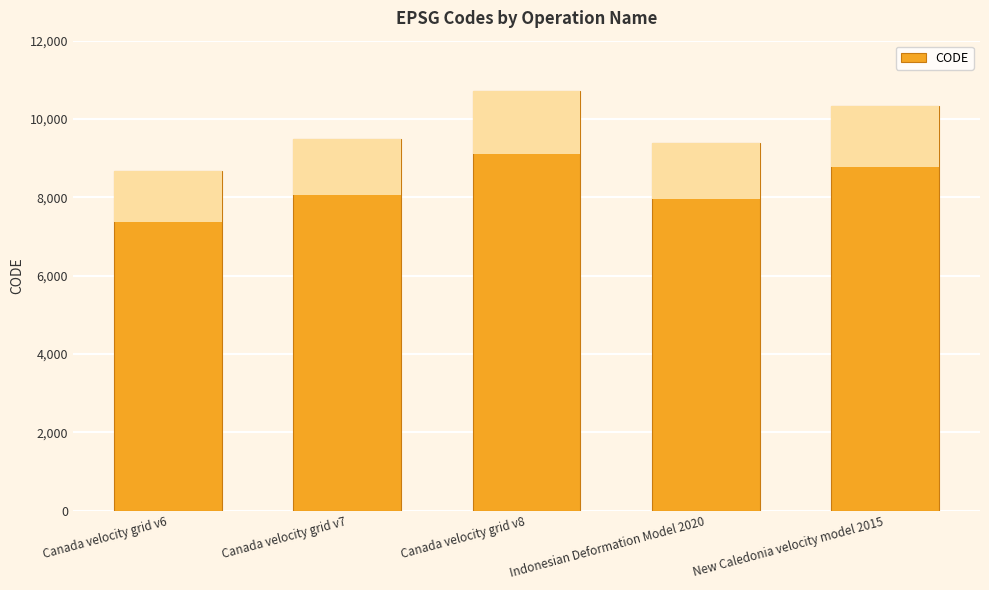

Reading left to right, transcribe all the data shown in this chart.

Canada velocity grid v6=8676	Canada velocity grid v7=9483	Canada velocity grid v8=10707	Indonesian Deformation Model 2020=9375	New Caledonia velocity model 2015=10323